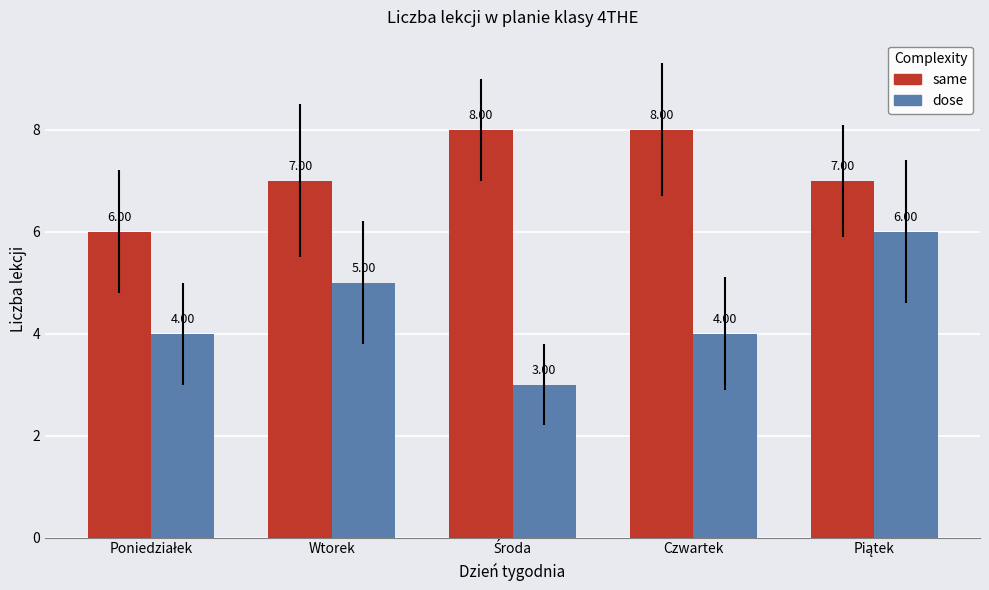

What is the value of the dose bar at the 5th from the left?

6